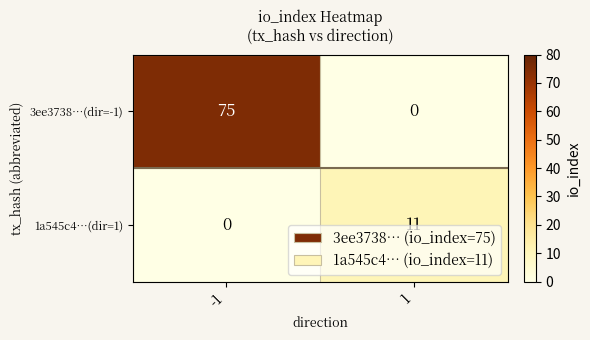

List the series in order of their peak value, highest first.

3ee3738…(dir=-1), 1a545c4…(dir=1)